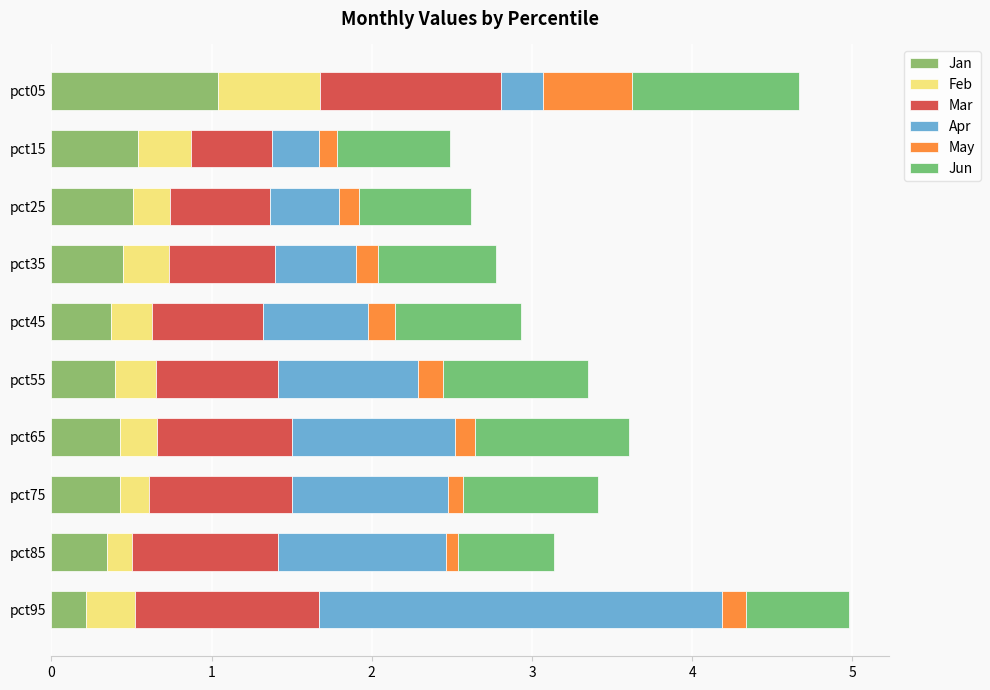

At how many categories does at least one series exceed 1?

4